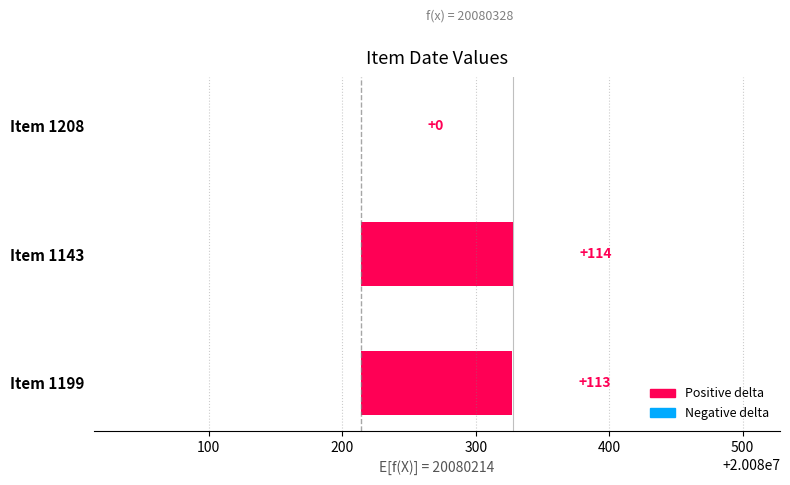

Count the number of data series in this chart.

1